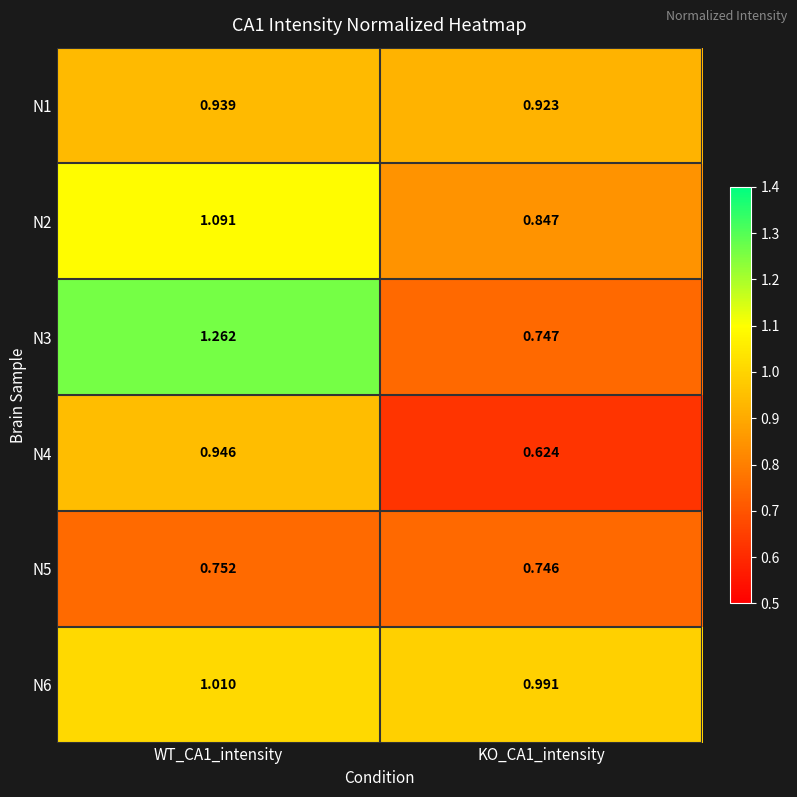

Is the value of N5 at WT_CA1_intensity greater than the value of N2 at WT_CA1_intensity?

No